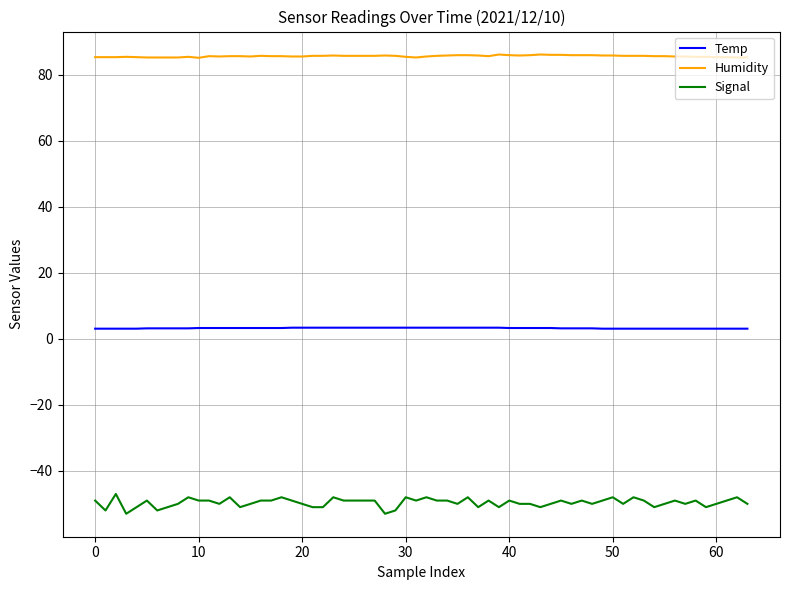

True or false: Signal and Humidity intersect in this chart.

False